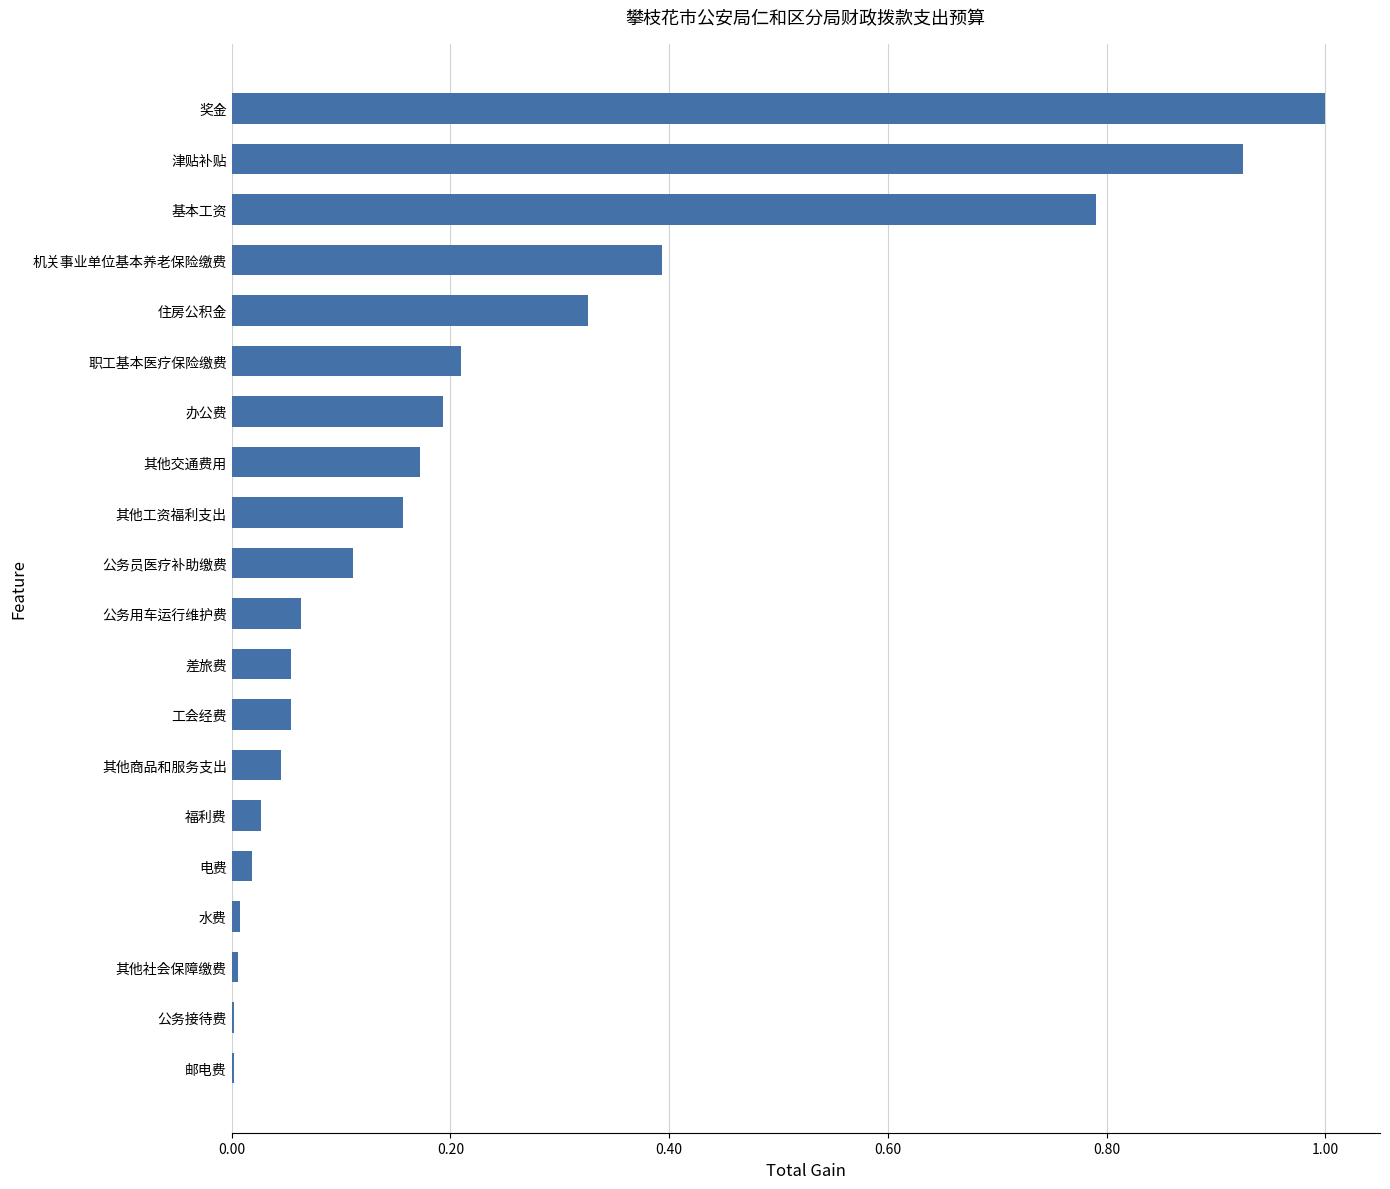

What is the sum of all values?

4.6